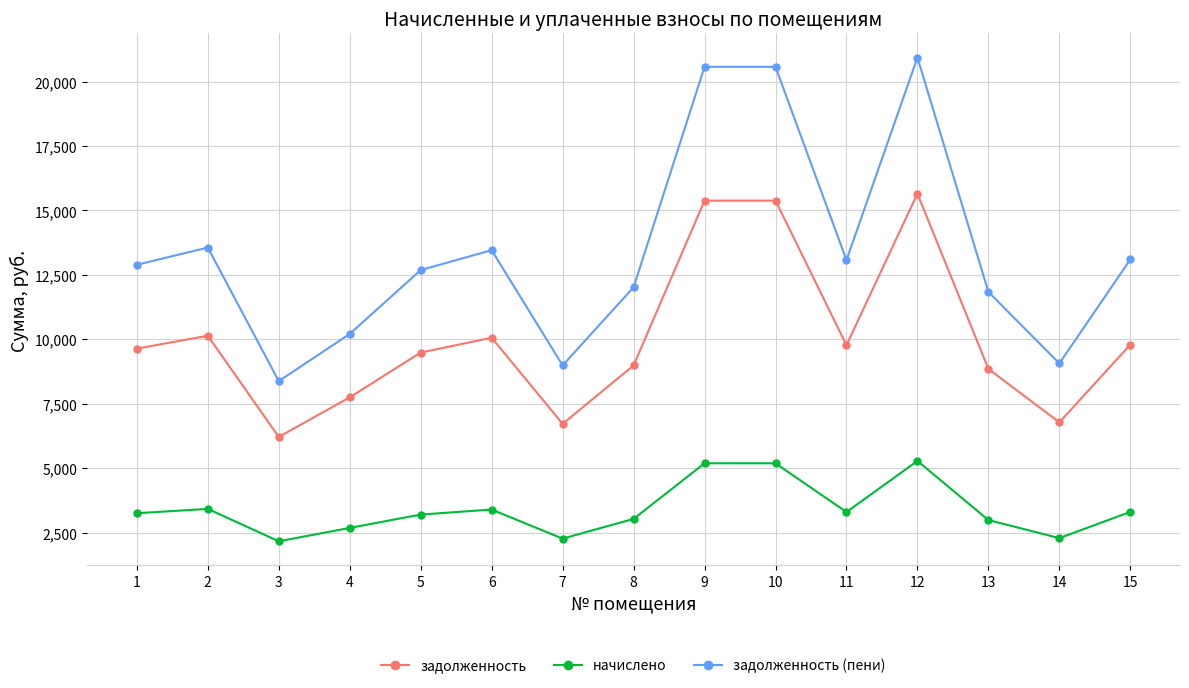

True or false: задолженность (пени) and начислено cross at least once.

False